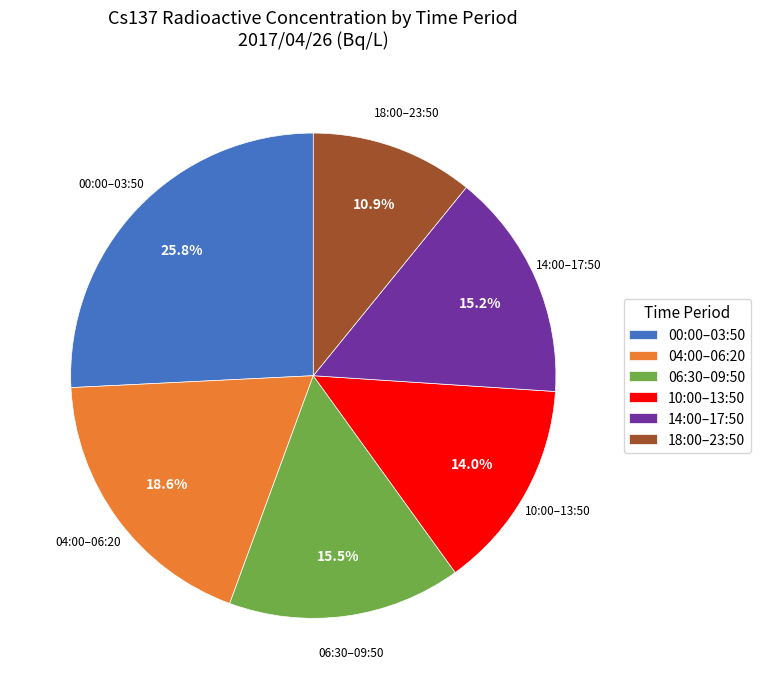

Approximately how many times larger is the value at 06:30–09:50 compared to 00:00–03:50?

0.6